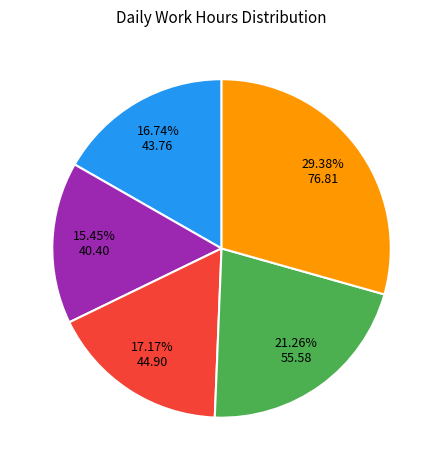

Does any single category account for the majority?

No